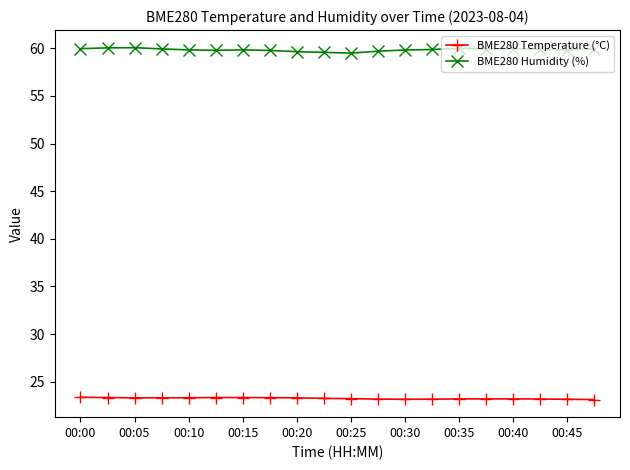

True or false: BME280 Temperature (°C) and BME280 Humidity (%) intersect in this chart.

False